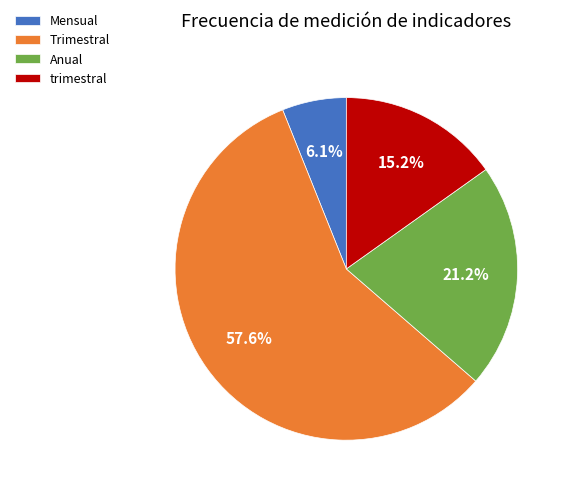

To the nearest percent, what percentage of the pie is Trimestral?

58%